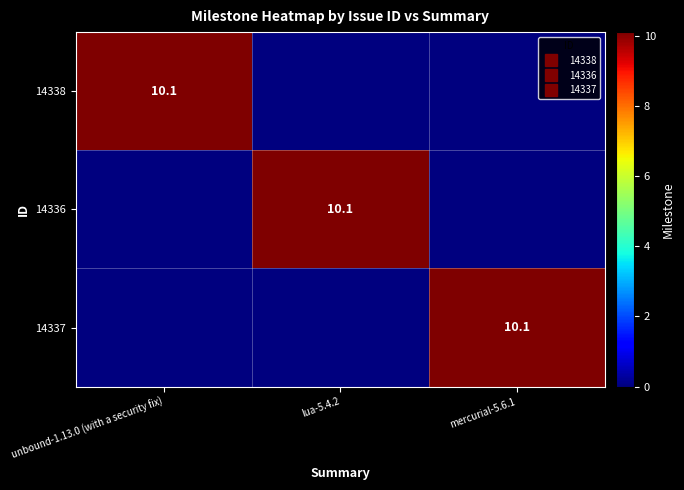

At which category is the sum across all series the highest?

unbound-1.13.0 (with a security fix)